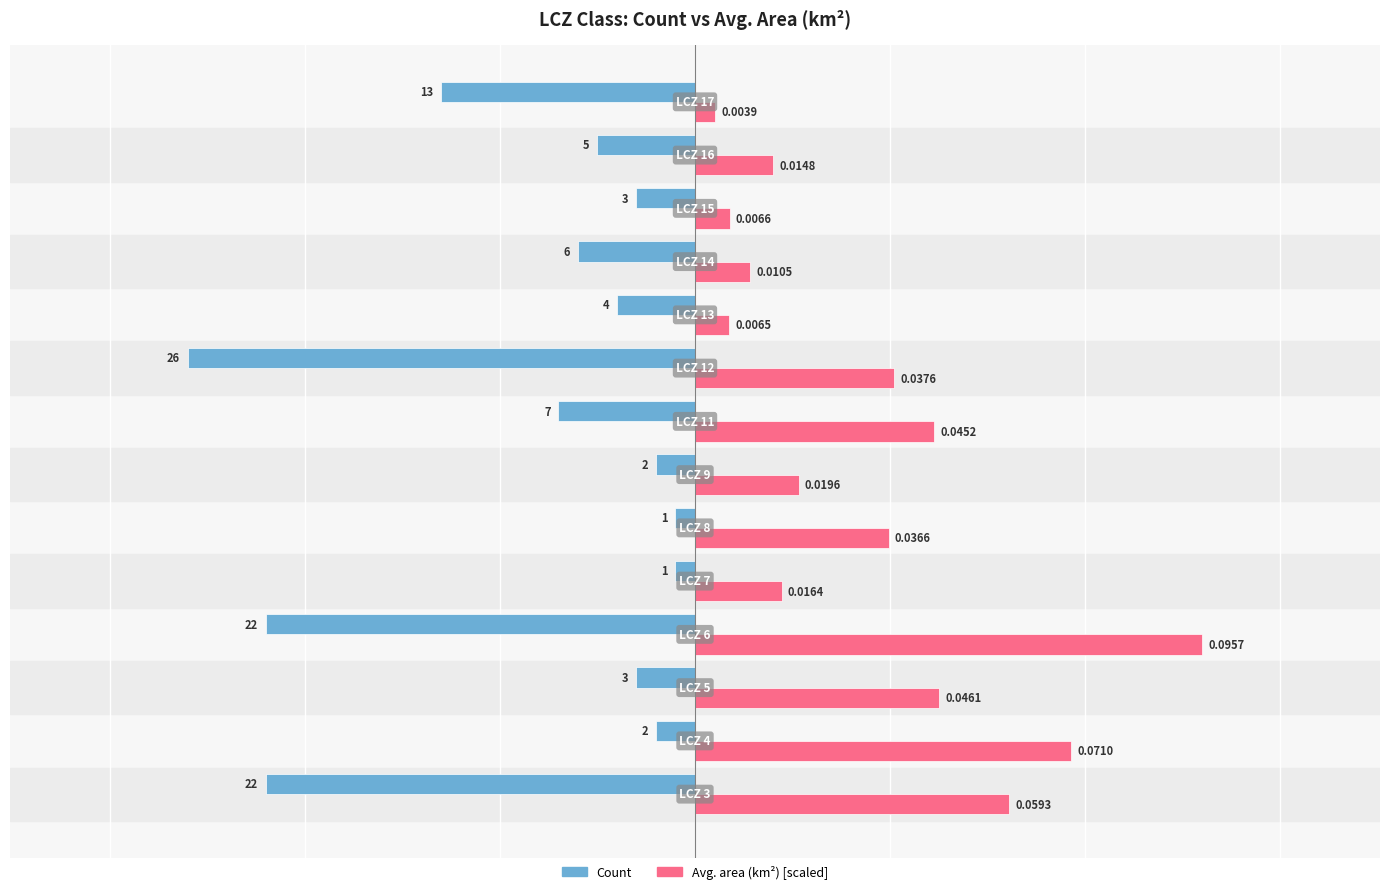

Reading left to right, transcribe all the data shown in this chart.

Count: -22.0	-2.0	-3.0	-22.0	-1.0	-1.0	-2.0	-7.0	-26.0	-4.0	-6.0	-3.0	-5.0	-13.0
Avg. area (km²): 16.1	19.3	12.5	26.0	4.4	9.9	5.3	12.3	10.2	1.8	2.8	1.8	4.0	1.0